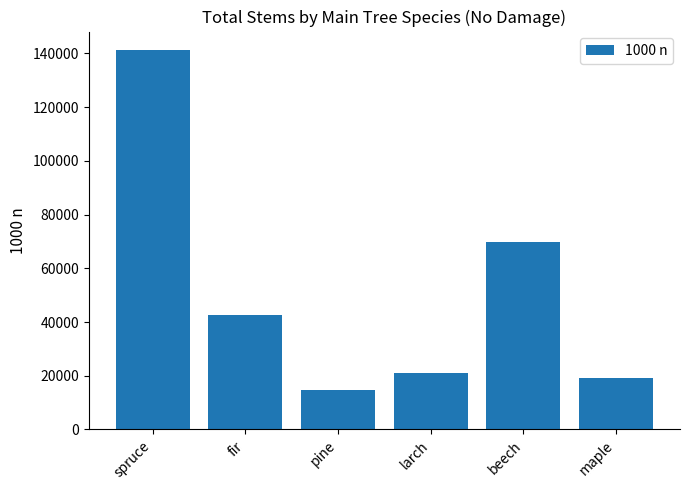

What is the smallest value displayed?

14587